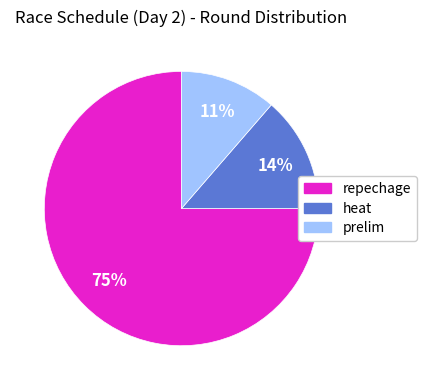

Count the number of slices in the pie.

3